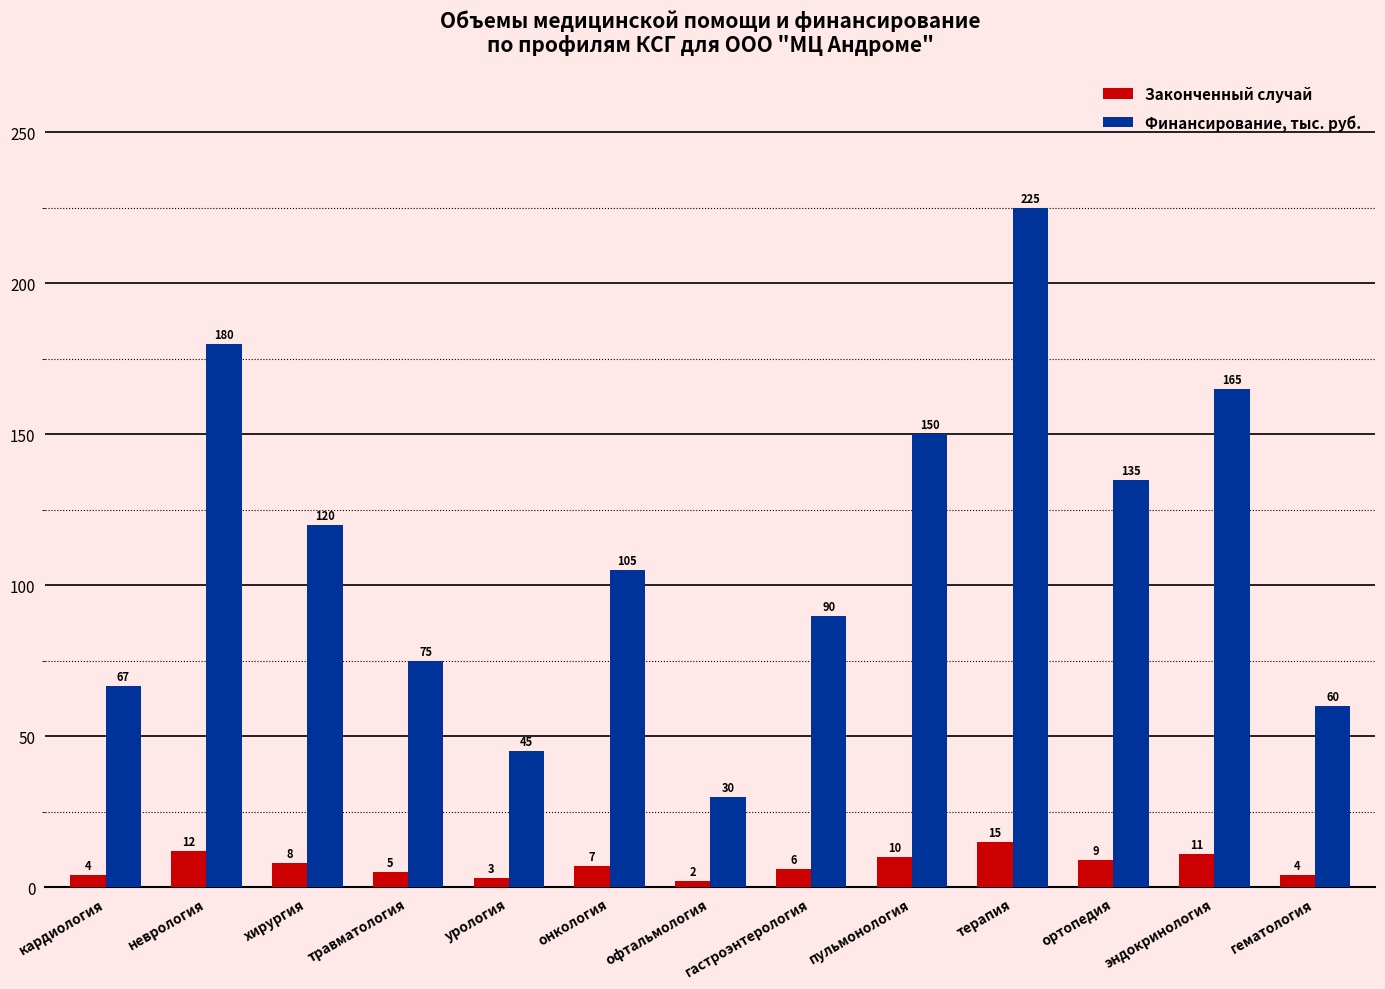

True or false: Финансирование, тыс. руб. has a value of 30.0 at офтальмология.

True